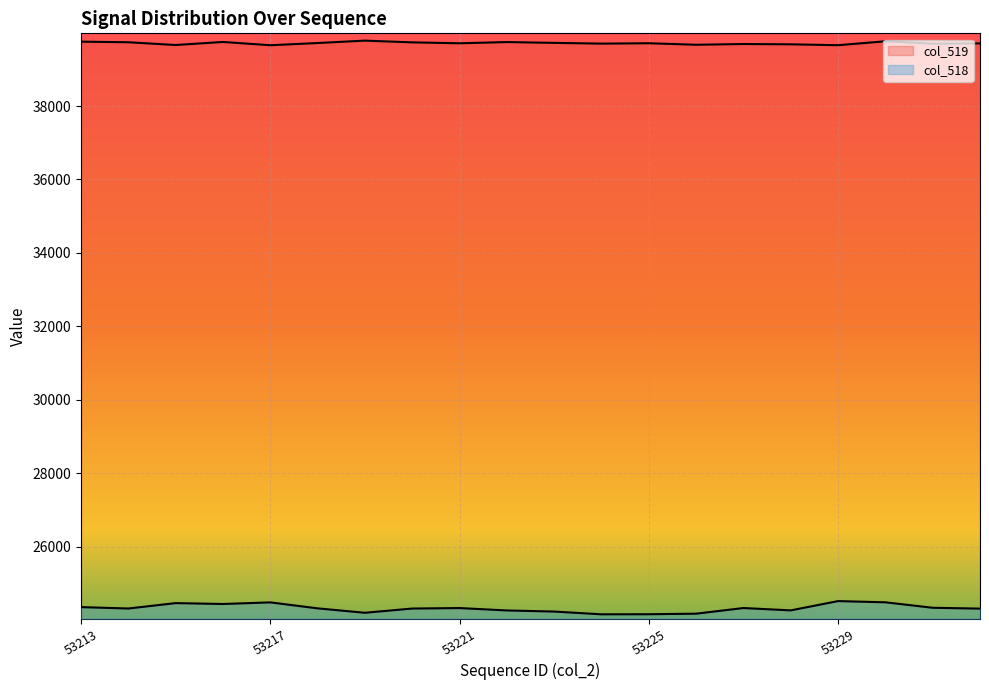

Which category has the highest value across all series?

53219